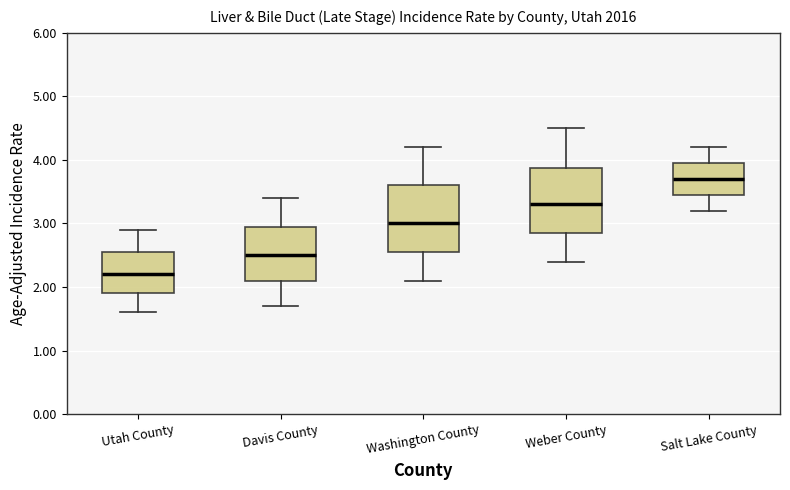

Which box's median line is the highest?

Salt Lake County